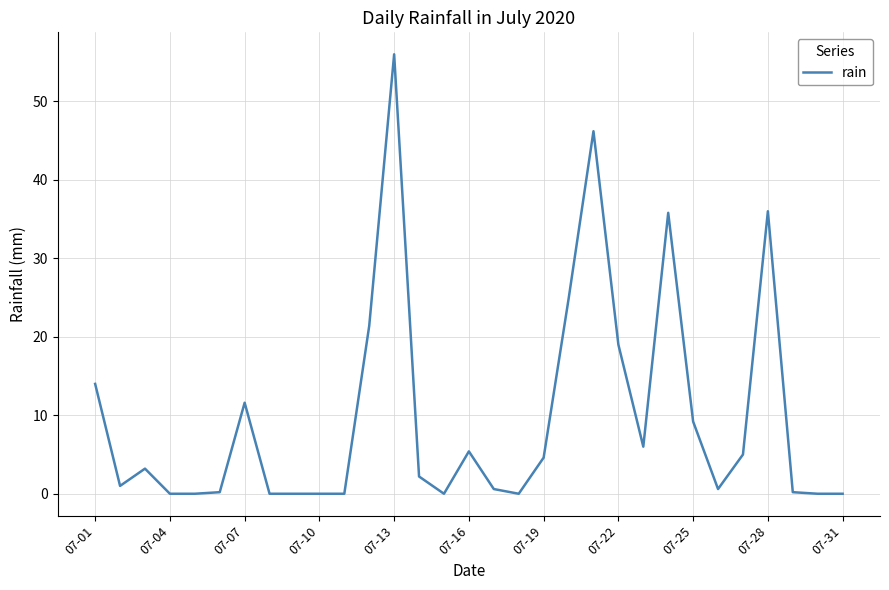

What is the maximum value shown in the chart?

56.0